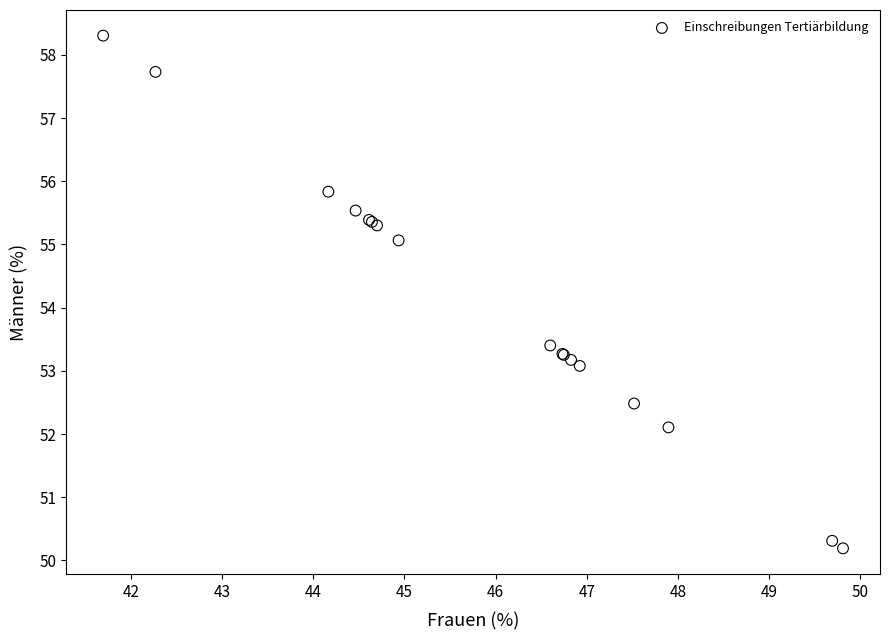

What Y value in the scatter plot is closest to 54?

53.4